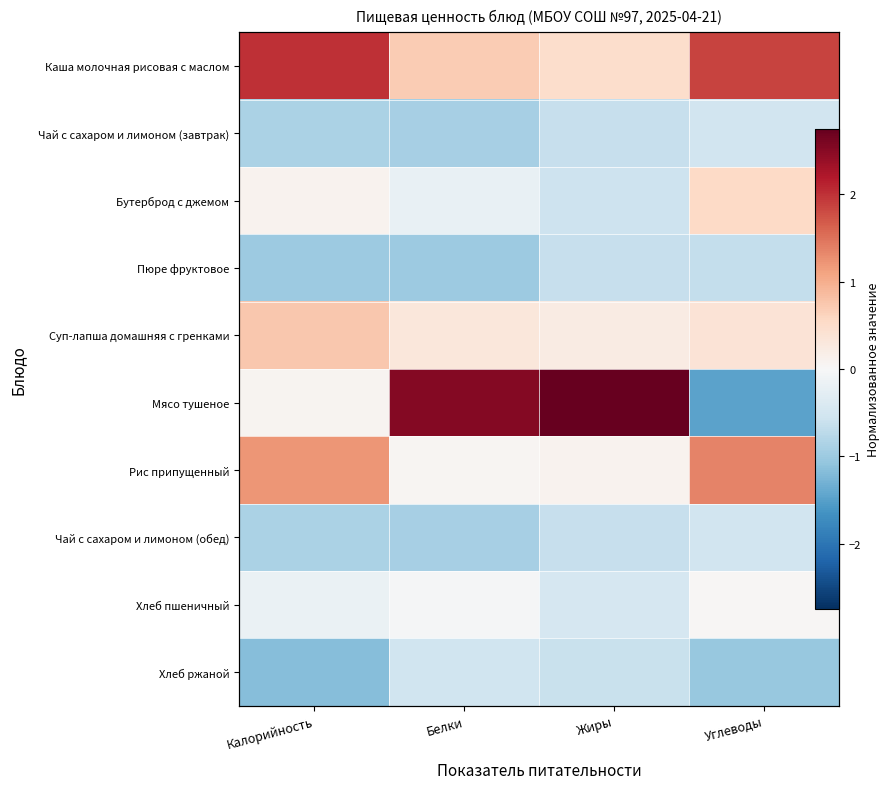

The Хлеб пшеничный series shows -0.0 at Белки. True or false?

True